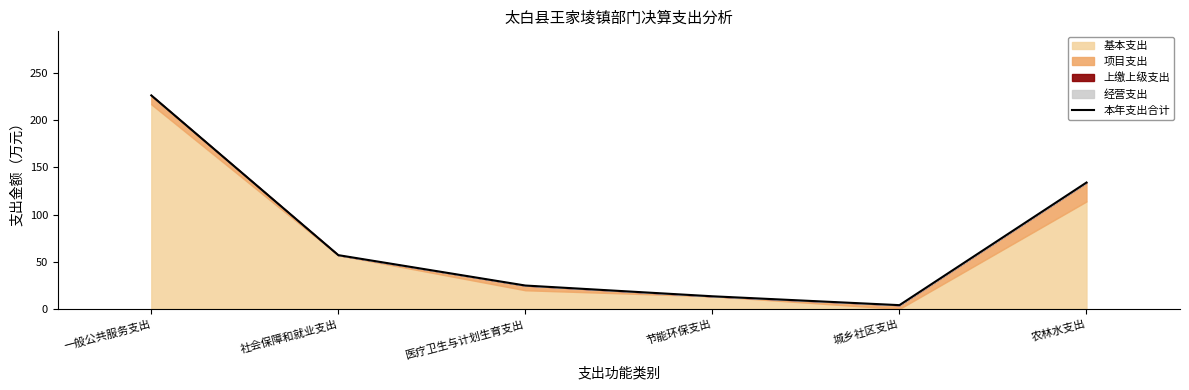

What is the label of the 3rd point from the right?

节能环保支出